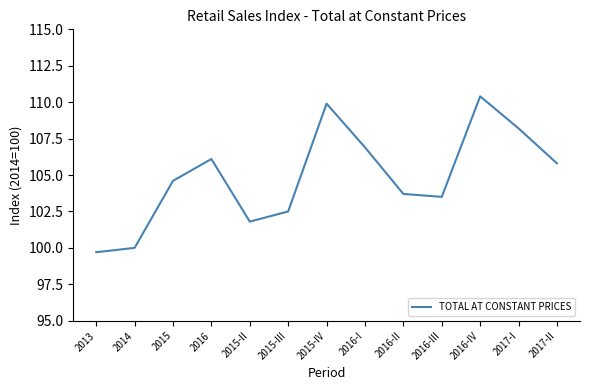

What is the minimum value shown in the chart?

99.7